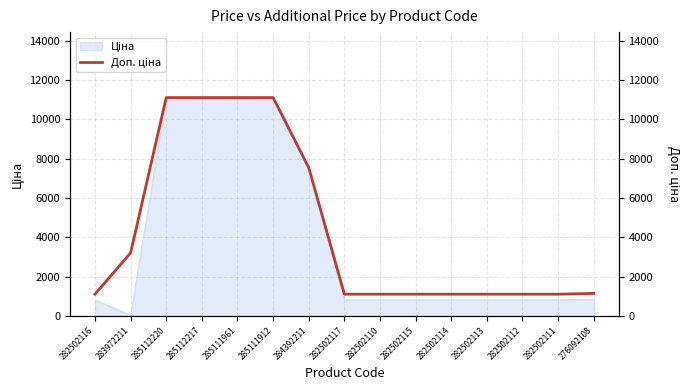

At which category does the chart reach its peak across all series?

285112220